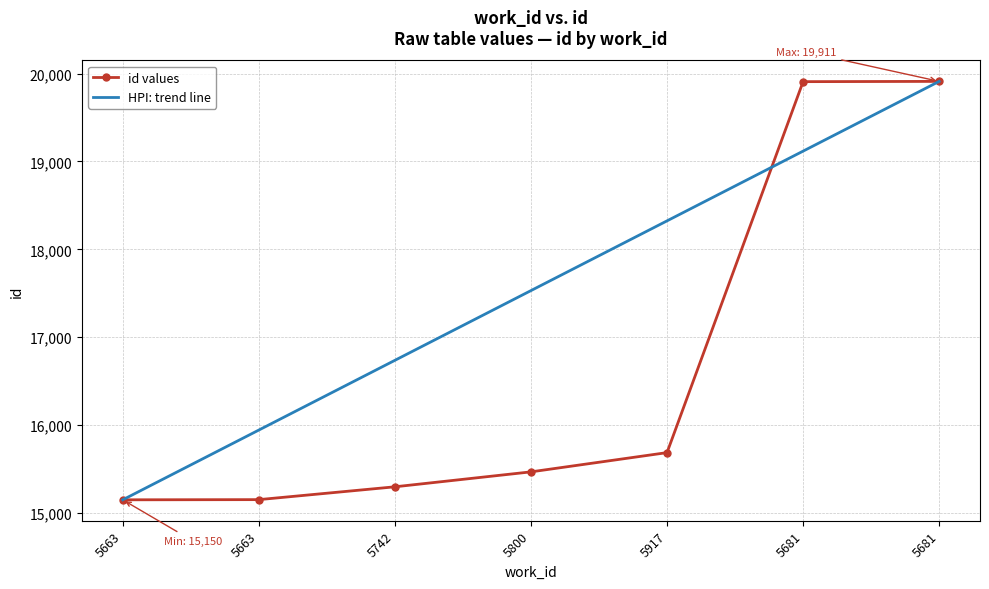

Count the number of data series in this chart.

2